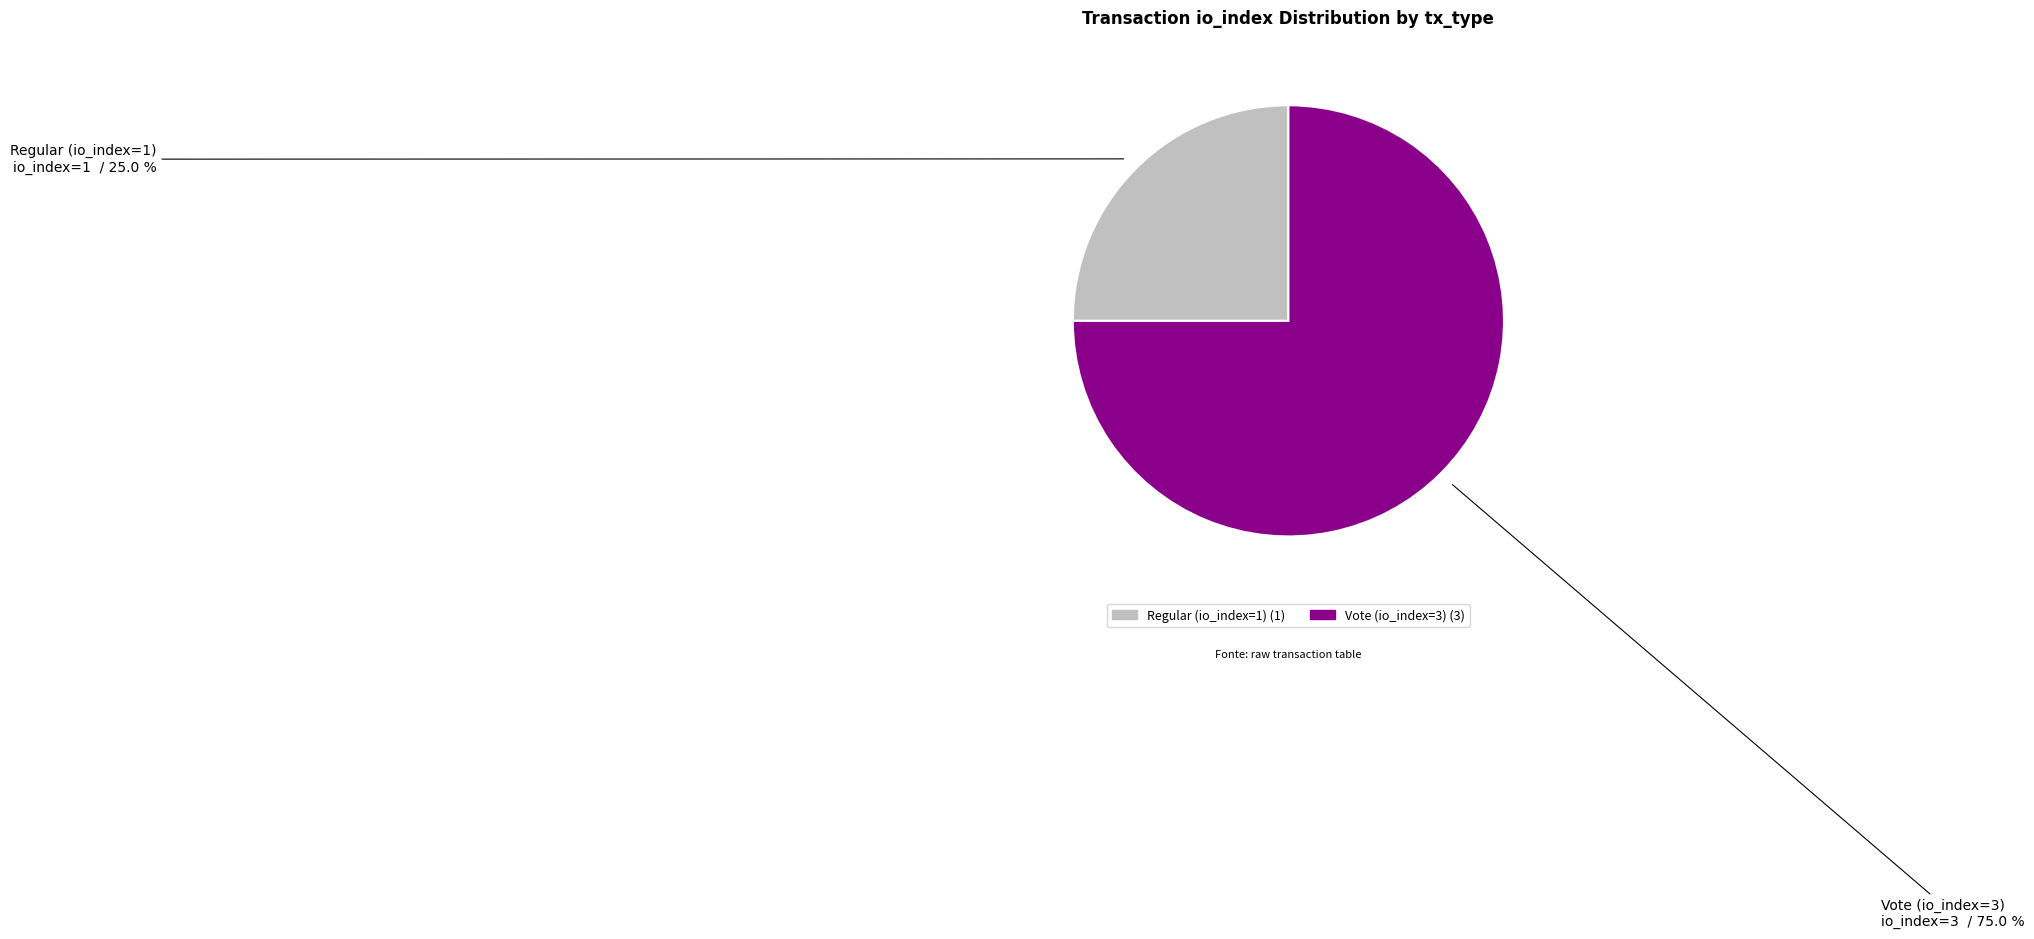

Which category has the biggest portion of the pie?

Vote (io_index=3)